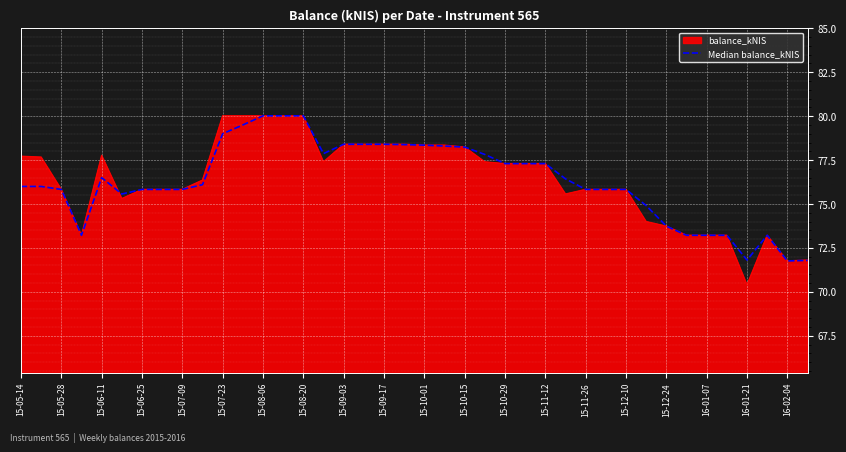

What is the maximum value shown in the chart?

80.0